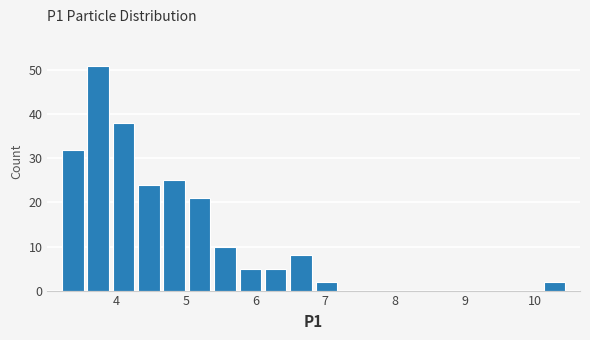

Read against the x-axis, roughly where is the centre of the tallest bar?

3.7